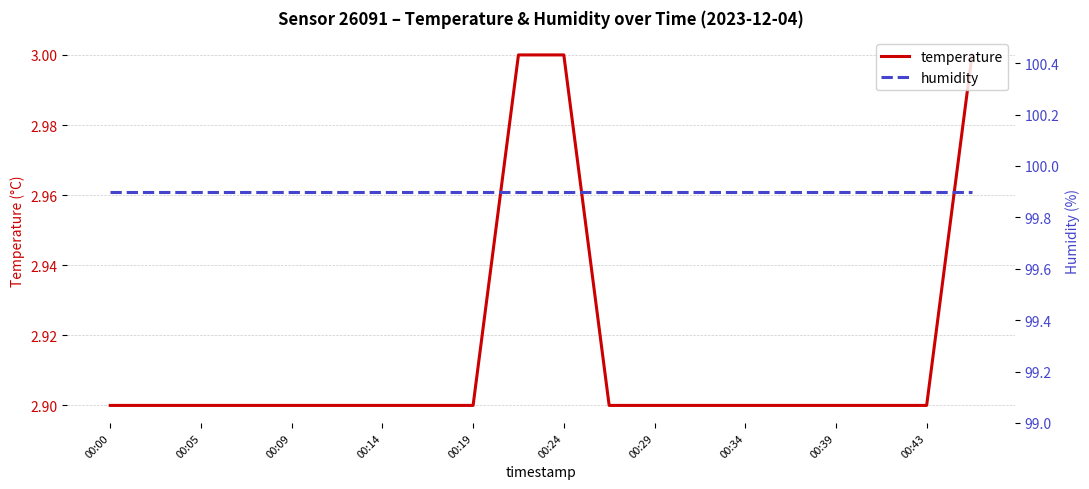

Is it true that temperature equals 1.6 at 00:24?

False